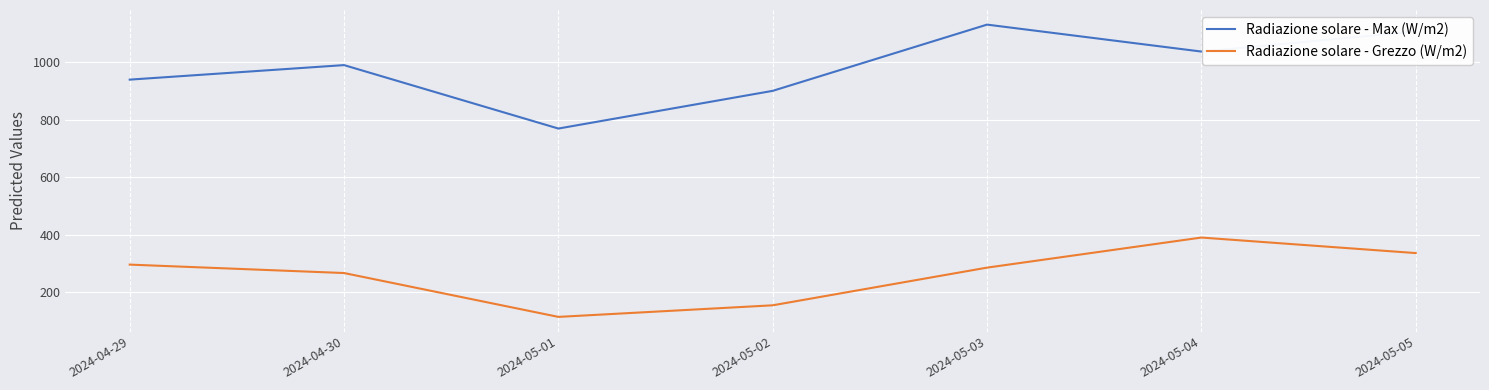

List the series in order of their peak value, lowest first.

Radiazione solare - Grezzo (W/m2), Radiazione solare - Max (W/m2)